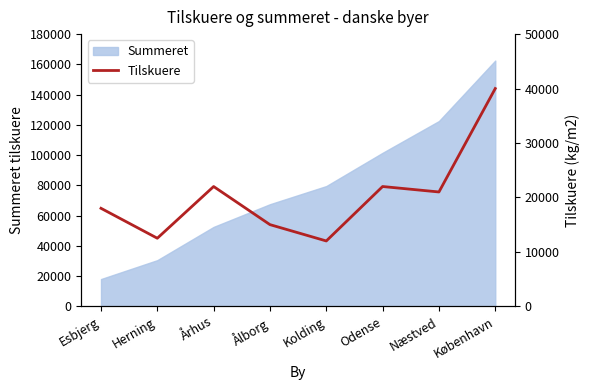

What is the label of the 5th point from the right?

Ålborg